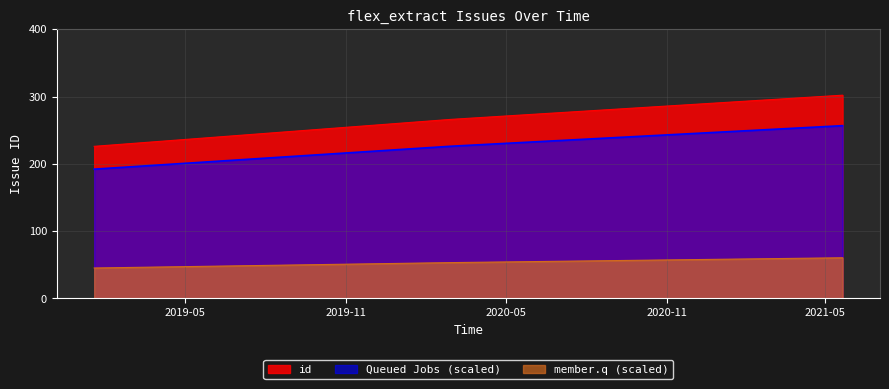

How many lines are shown in the chart?

3